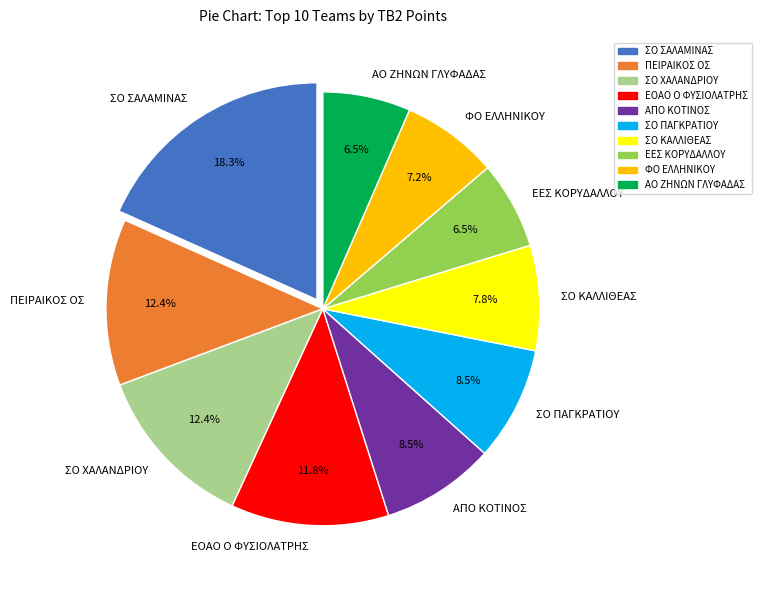

To the nearest percent, what portion does ΣΟ ΧΑΛΑΝΔΡΙΟΥ represent?

12%